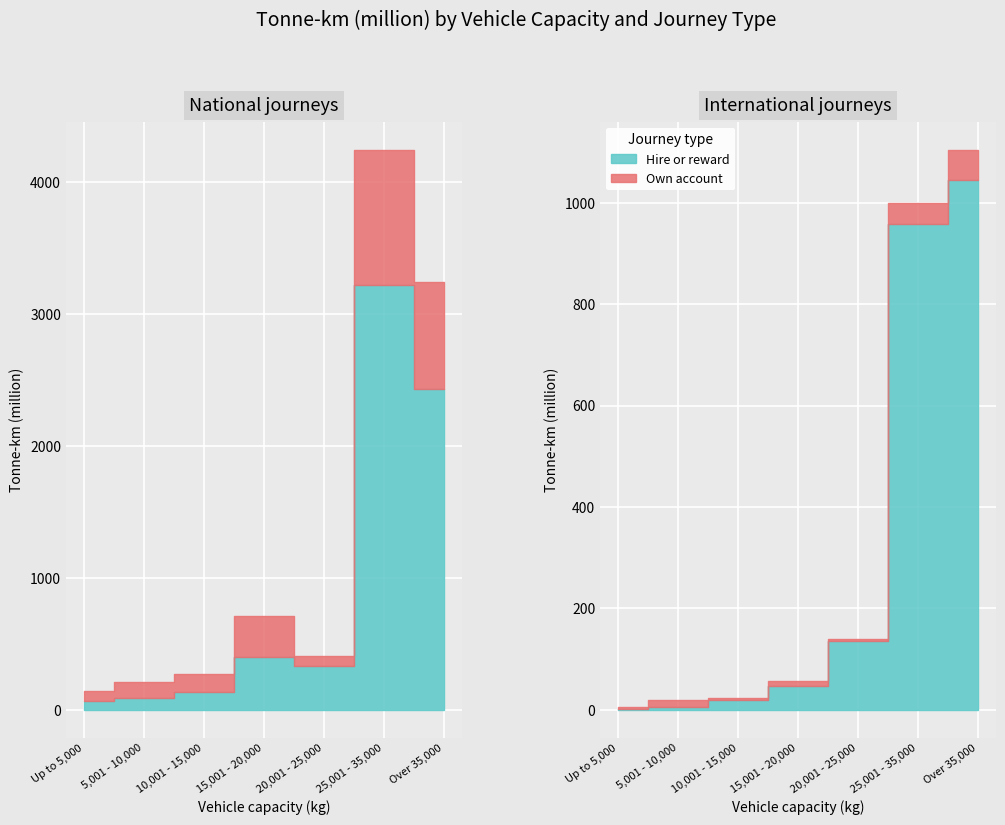

After their last crossing, which series has the higher values: National Own account or National Hire or reward?

National Hire or reward